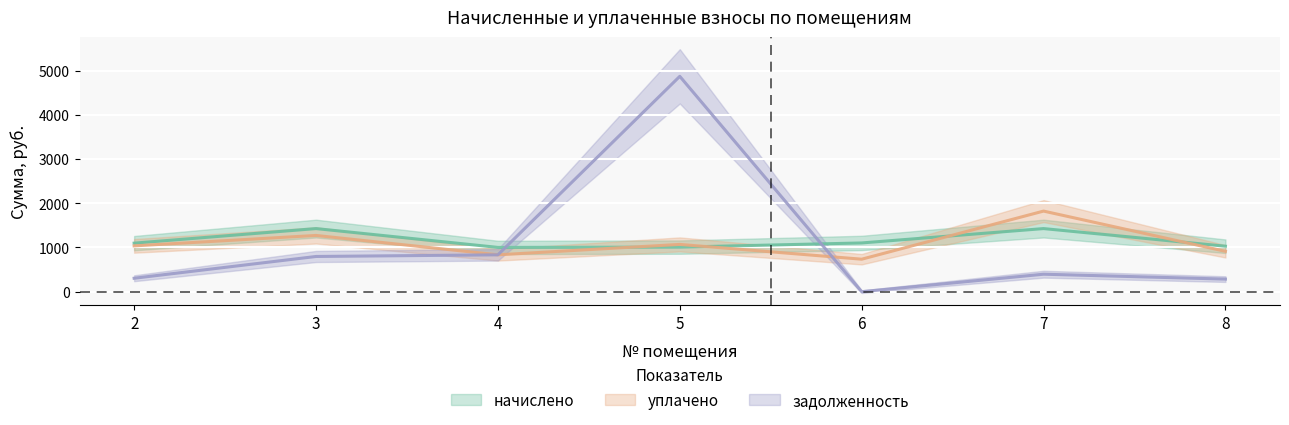

Where does the начислено series first go above 1098?

2